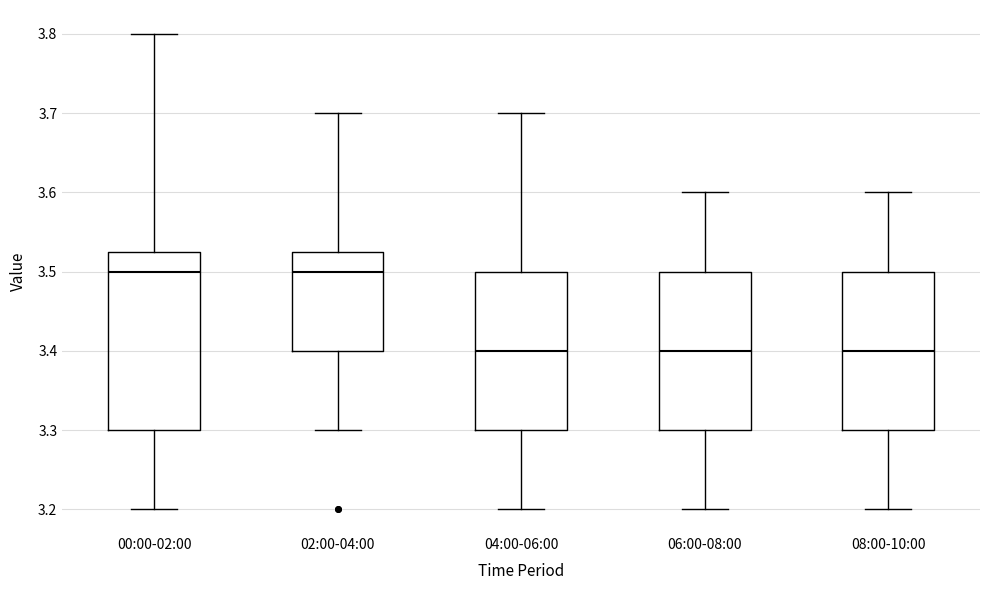

Reading left to right, read every box against the y-axis: the position of its median line, the range the box covers, and the ends of its whiskers. The values are not printed on the chart, so give them approximately, as read against the axis.

00:00-02:00: median 3.50, box 3.30 to 3.53, whiskers 3.20 to 3.80
02:00-04:00: median 3.50, box 3.40 to 3.53, whiskers 3.30 to 3.70
04:00-06:00: median 3.40, box 3.30 to 3.50, whiskers 3.20 to 3.70
06:00-08:00: median 3.40, box 3.30 to 3.50, whiskers 3.20 to 3.60
08:00-10:00: median 3.40, box 3.30 to 3.50, whiskers 3.20 to 3.60